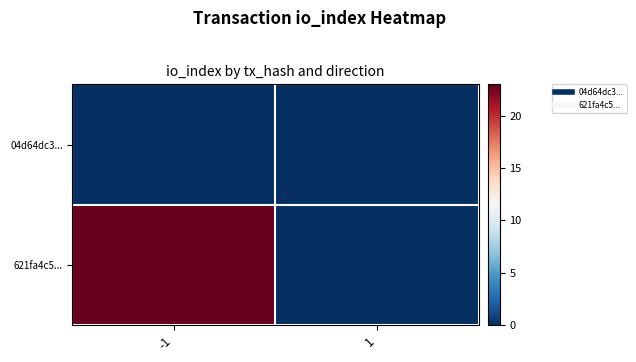

How many distinct data groups are displayed?

2